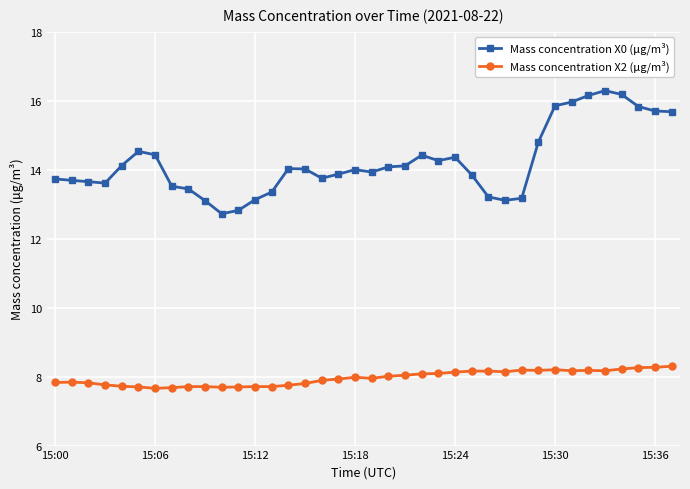

How many lines are shown in the chart?

2